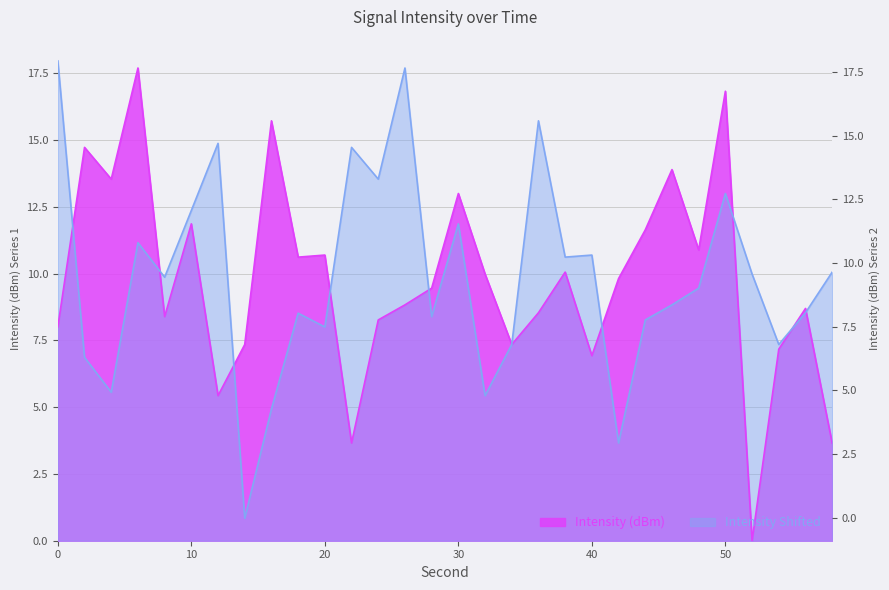

What is the difference between the maximum and minimum values in the Intensity Shifted series?

17.1